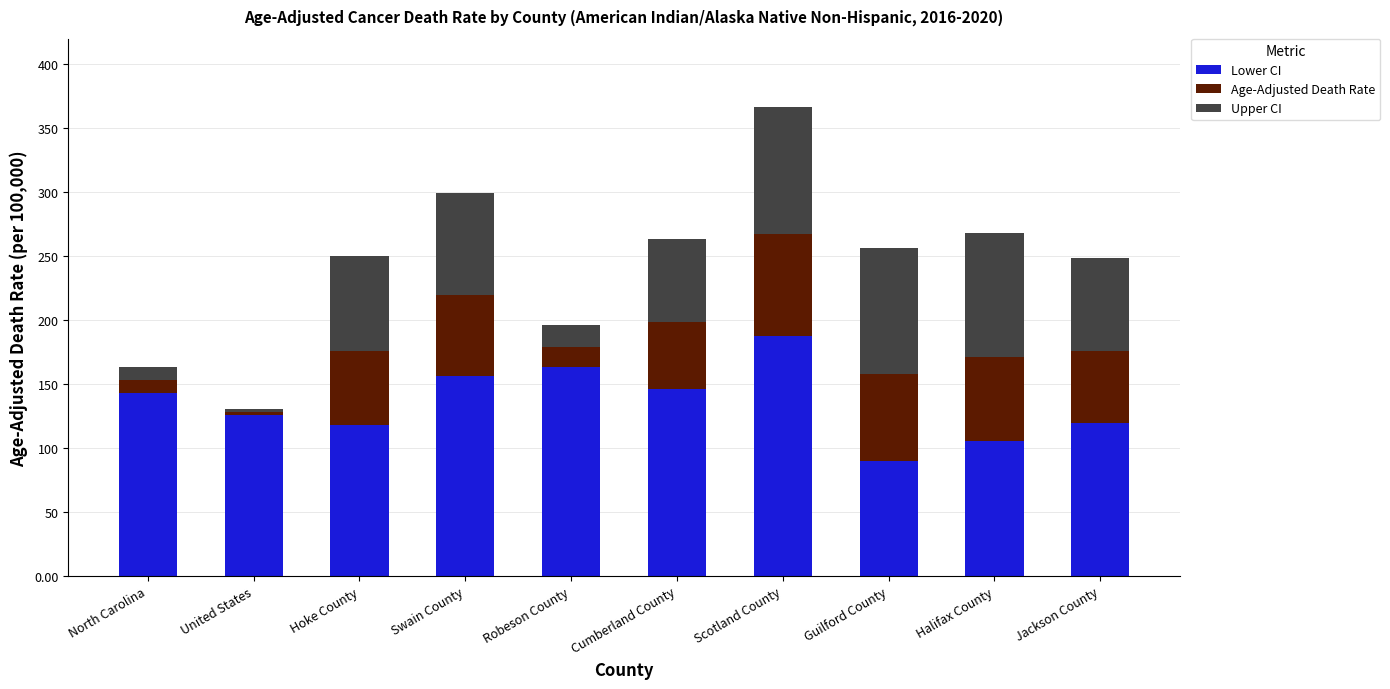

Reading left to right, list the values for the Lower CI series.

North Carolina=143.3	United States=126.2	Hoke County=117.7	Swain County=156.4	Robeson County=163.3	Cumberland County=145.9	Scotland County=187.5	Guilford County=90.2	Halifax County=105.3	Jackson County=119.8